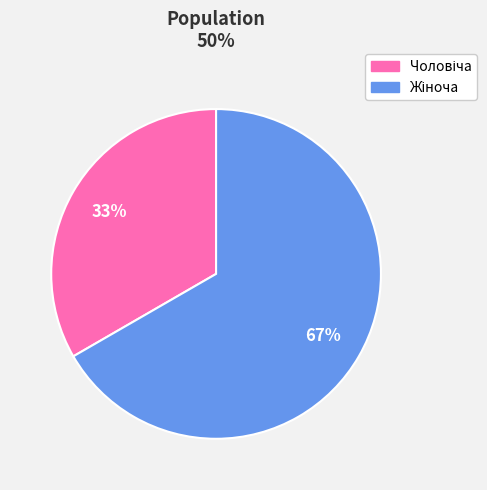

Is there any slice that represents more than half of the pie?

Yes